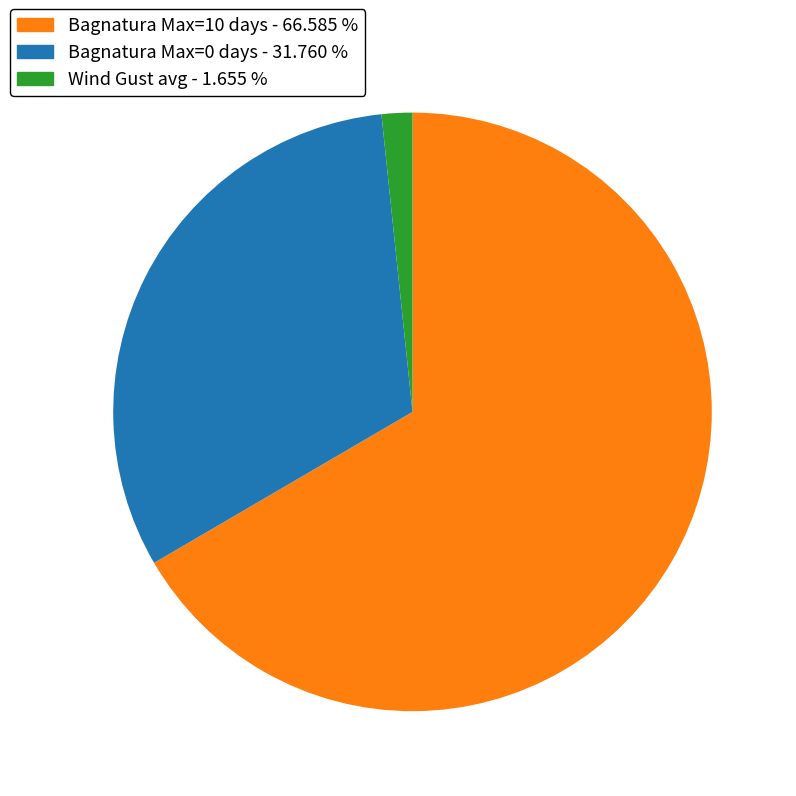

Does any single category account for the majority?

Yes